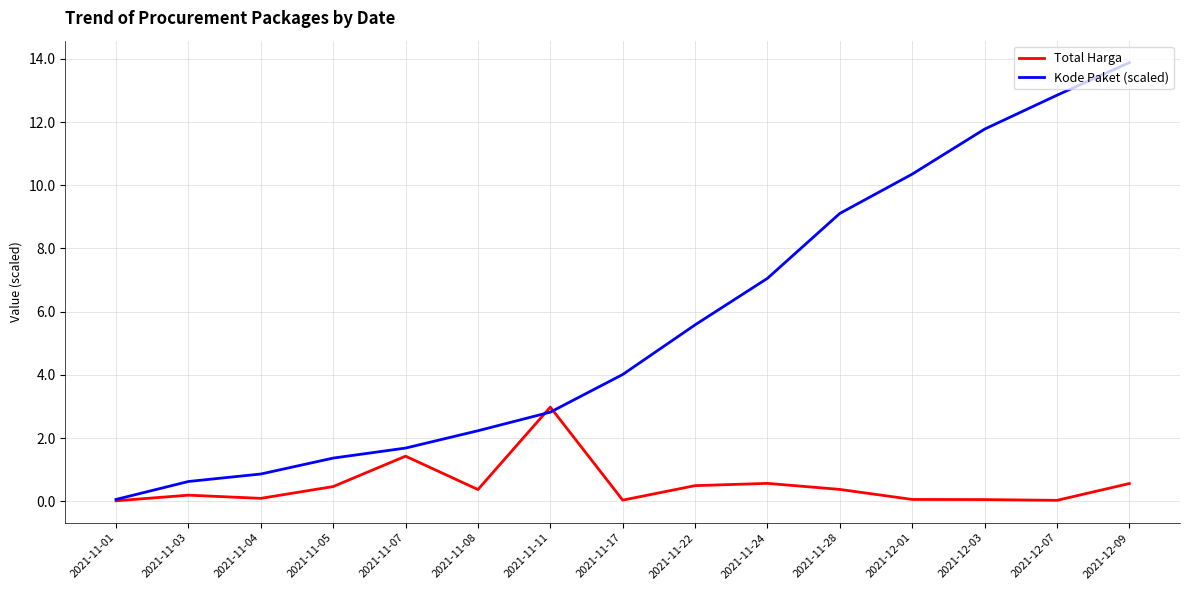

Which series changed the most between 2021-11-17 and 2021-12-03?

Kode Paket (scaled)